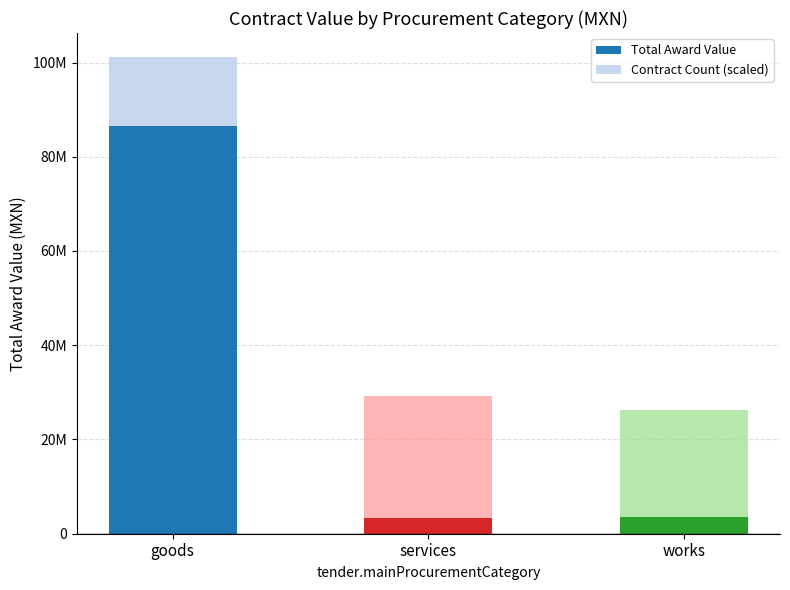

Rank the categories by Total Award Value value from lowest to highest.

services, works, goods